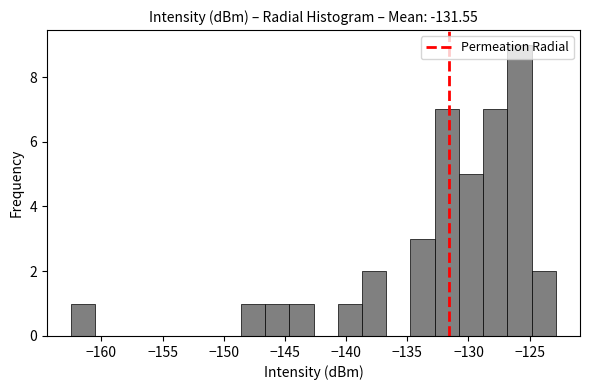

Around what value on the x-axis is the tallest bar? Give the approximate position of its centre, as read against the axis.

-126.0